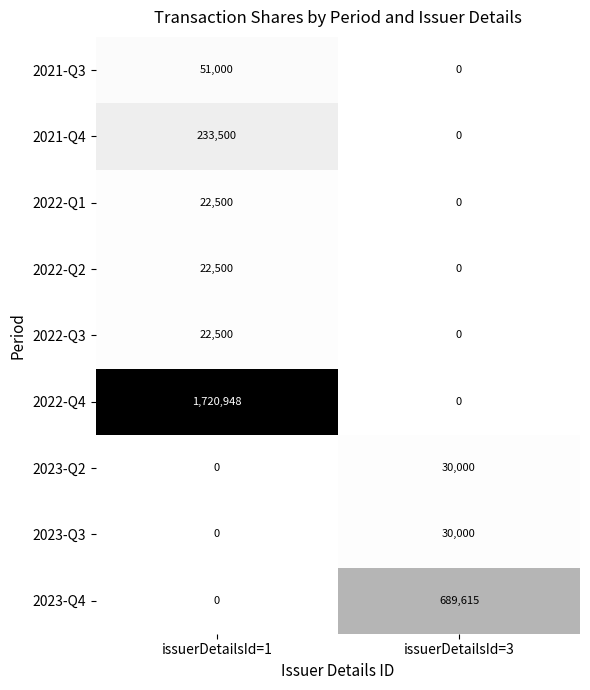

Reading left to right, list all the values displayed in this chart.

2021-Q3: issuerDetailsId=1=51000	issuerDetailsId=3=0
2021-Q4: issuerDetailsId=1=233500	issuerDetailsId=3=0
2022-Q1: issuerDetailsId=1=22500	issuerDetailsId=3=0
2022-Q2: issuerDetailsId=1=22500	issuerDetailsId=3=0
2022-Q3: issuerDetailsId=1=22500	issuerDetailsId=3=0
2022-Q4: issuerDetailsId=1=1720948	issuerDetailsId=3=0
2023-Q2: issuerDetailsId=1=0	issuerDetailsId=3=30000
2023-Q3: issuerDetailsId=1=0	issuerDetailsId=3=30000
2023-Q4: issuerDetailsId=1=0	issuerDetailsId=3=689615